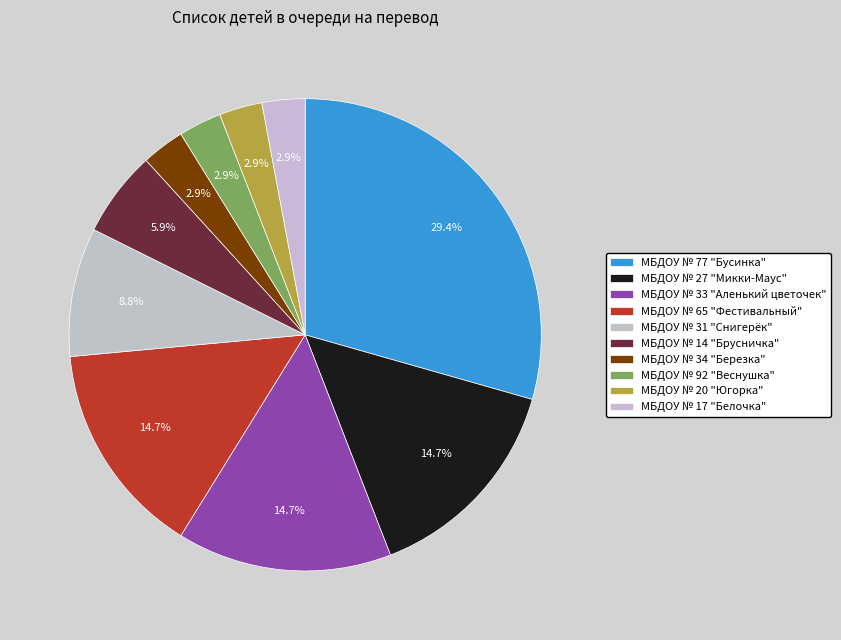

Is there any slice that represents more than half of the pie?

No